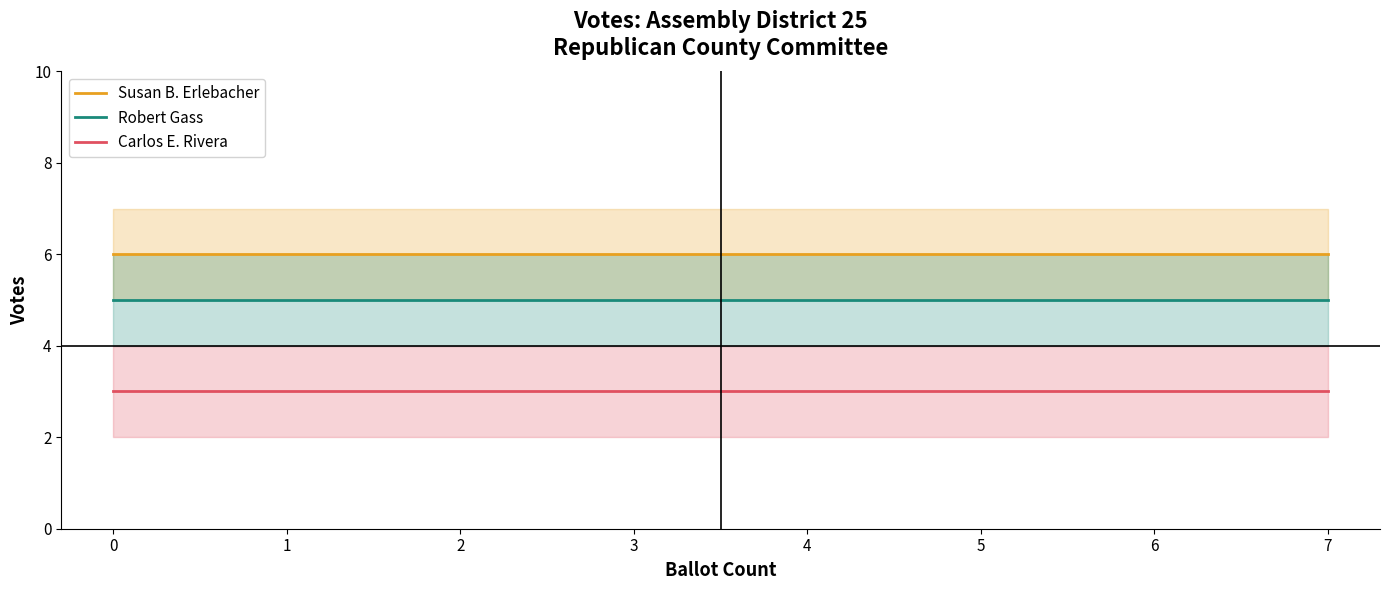

Reading left to right, transcribe all the data shown in this chart.

Susan B. Erlebacher: 6	6	6	6	6	6	6	6
Robert Gass: 5	5	5	5	5	5	5	5
Carlos E. Rivera: 3	3	3	3	3	3	3	3